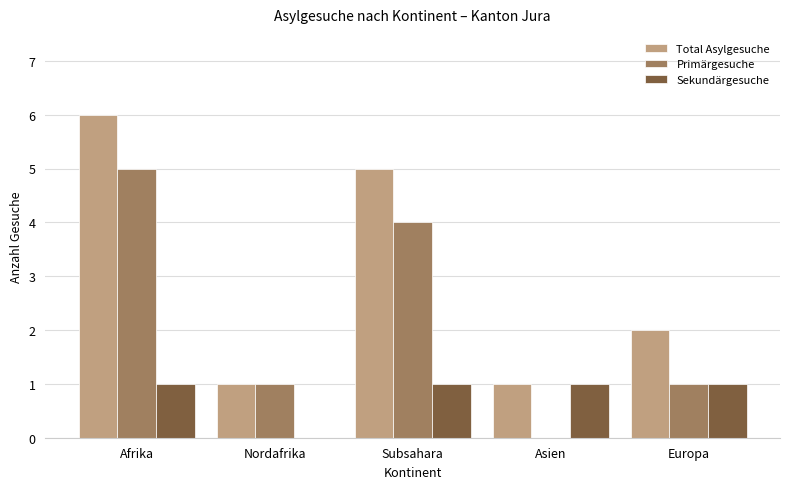

At which label does Primärgesuche first exceed 1?

Afrika